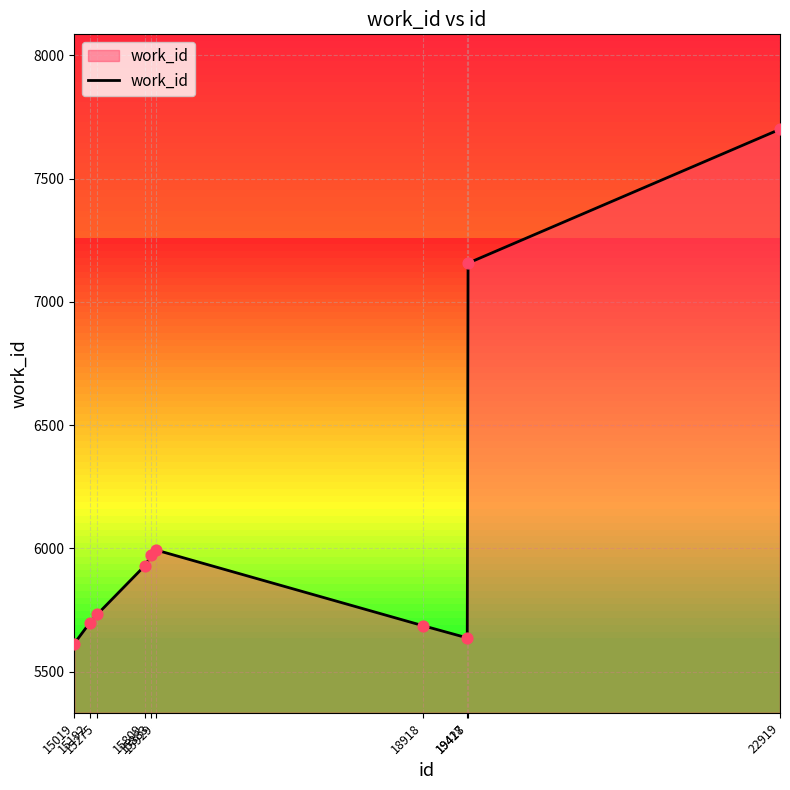

Between 15019 and 15929, which is larger?

15929